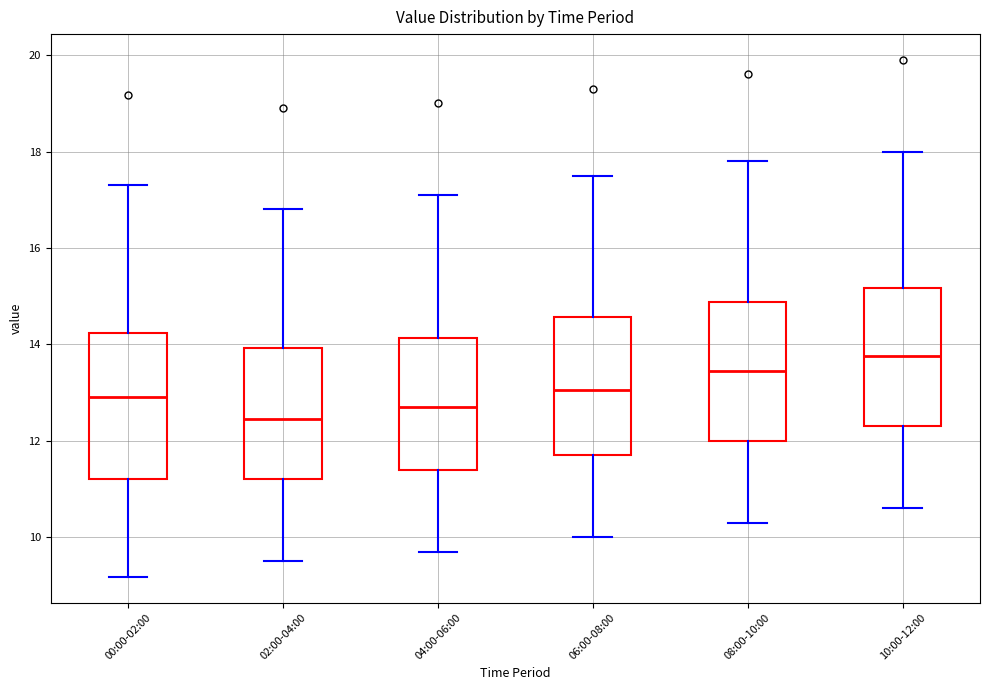

Reading left to right, read every box against the y-axis: the position of its median line, the range the box covers, and the ends of its whiskers. The values are not printed on the chart, so give them approximately, as read against the axis.

00:00-02:00: median 13.0, box 11.2 to 14.2, whiskers 9.2 to 17.4
02:00-04:00: median 12.4, box 11.2 to 14.0, whiskers 9.6 to 16.8
04:00-06:00: median 12.8, box 11.4 to 14.2, whiskers 9.8 to 17.2
06:00-08:00: median 13.0, box 11.8 to 14.6, whiskers 10.0 to 17.6
08:00-10:00: median 13.4, box 12.0 to 14.8, whiskers 10.4 to 17.8
10:00-12:00: median 13.8, box 12.4 to 15.2, whiskers 10.6 to 18.0